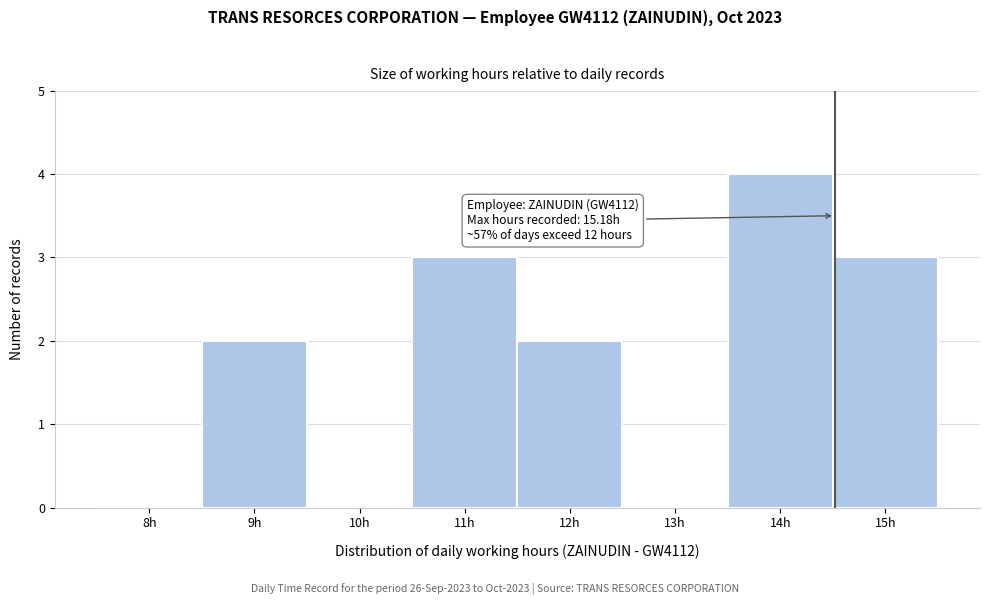

Reading left to right, transcribe all the data shown in this chart.

8h=0	9h=2	10h=0	11h=3	12h=2	13h=0	14h=4	15h=3